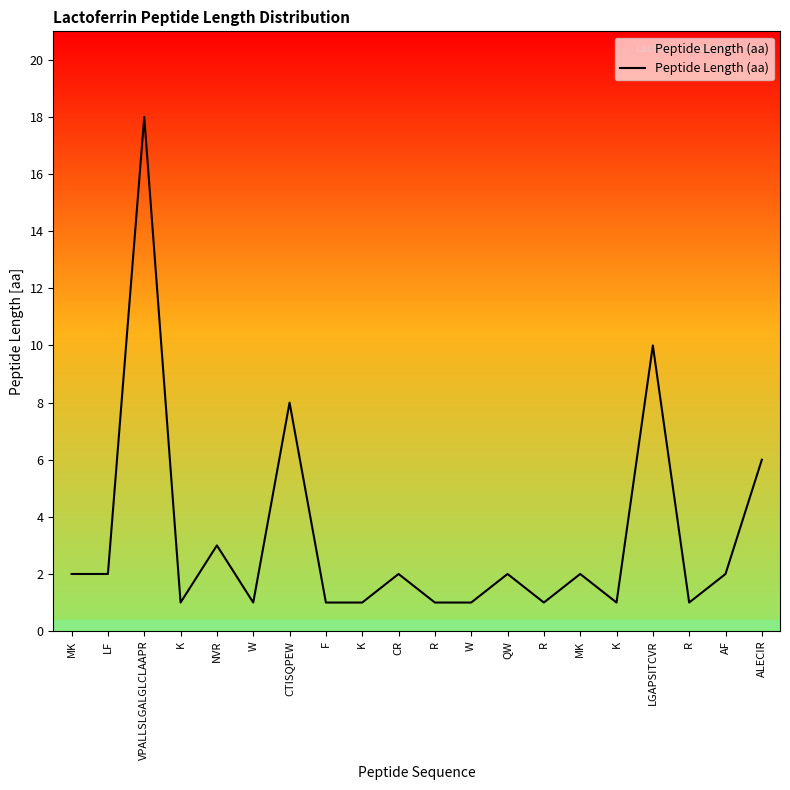

Where does the data first go above 2?

VPALLSLGALGLCLAAPR